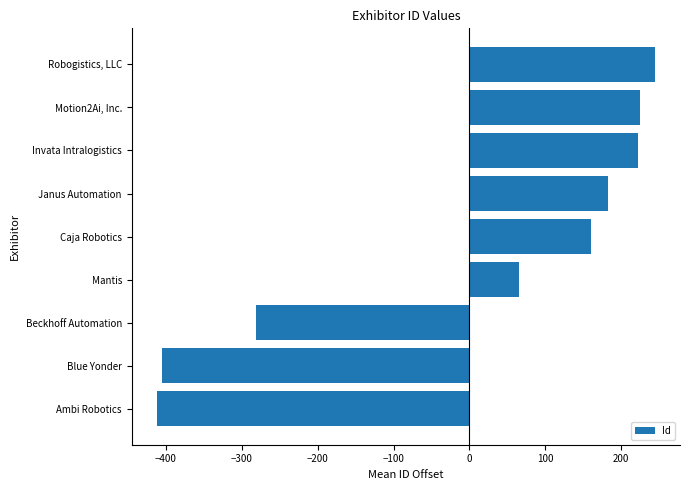

What is the difference between the second highest and second lowest values?

630.0